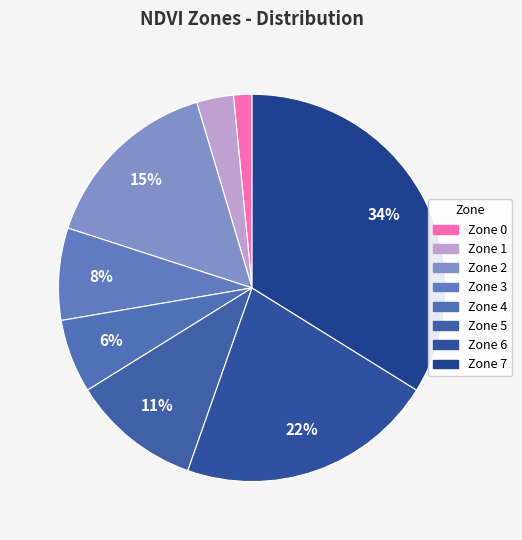

Which category has the biggest portion of the pie?

Zone 7